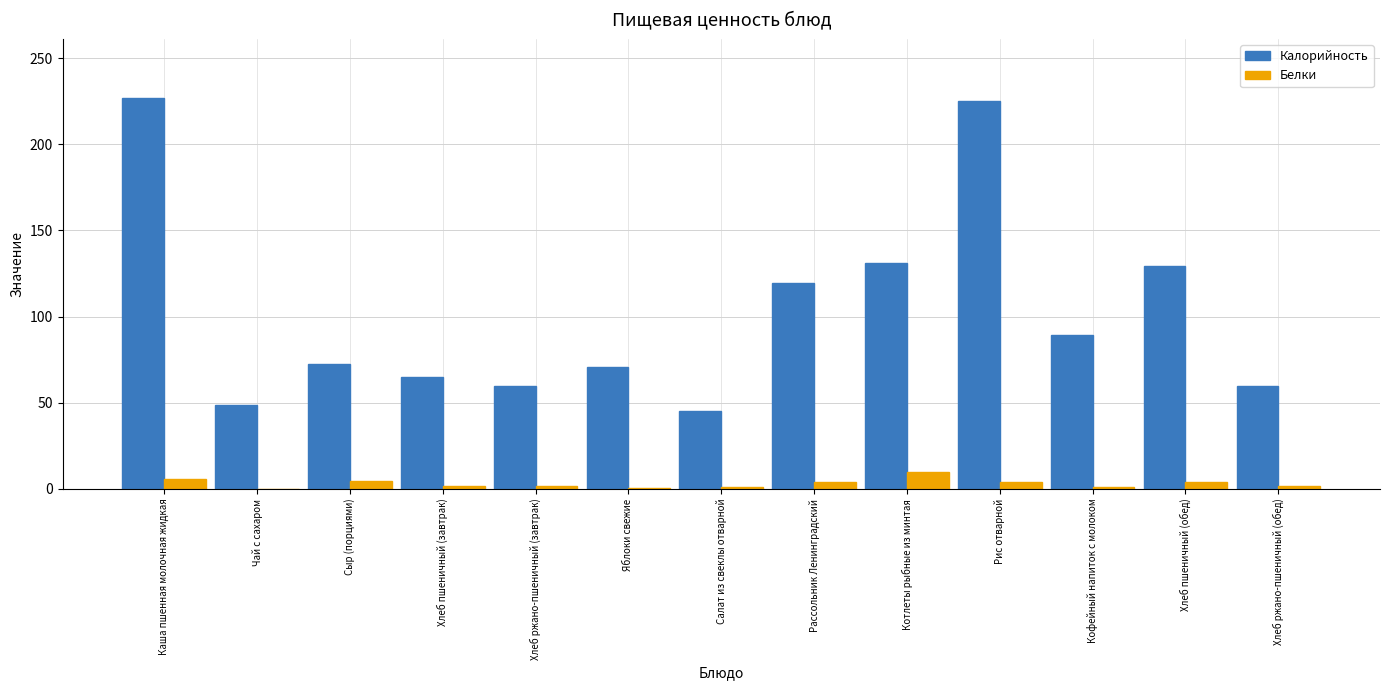

Which series has the largest total across all categories?

Калорийность